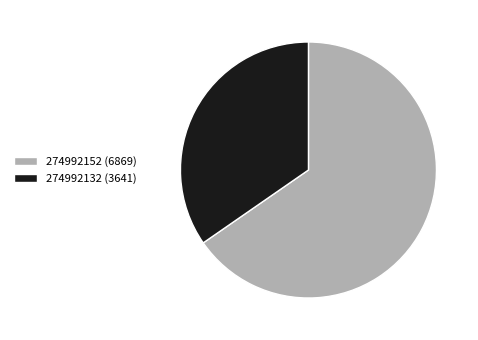

Do 274992152 (6869) and 274992132 (3641) together represent more than half of the pie?

Yes